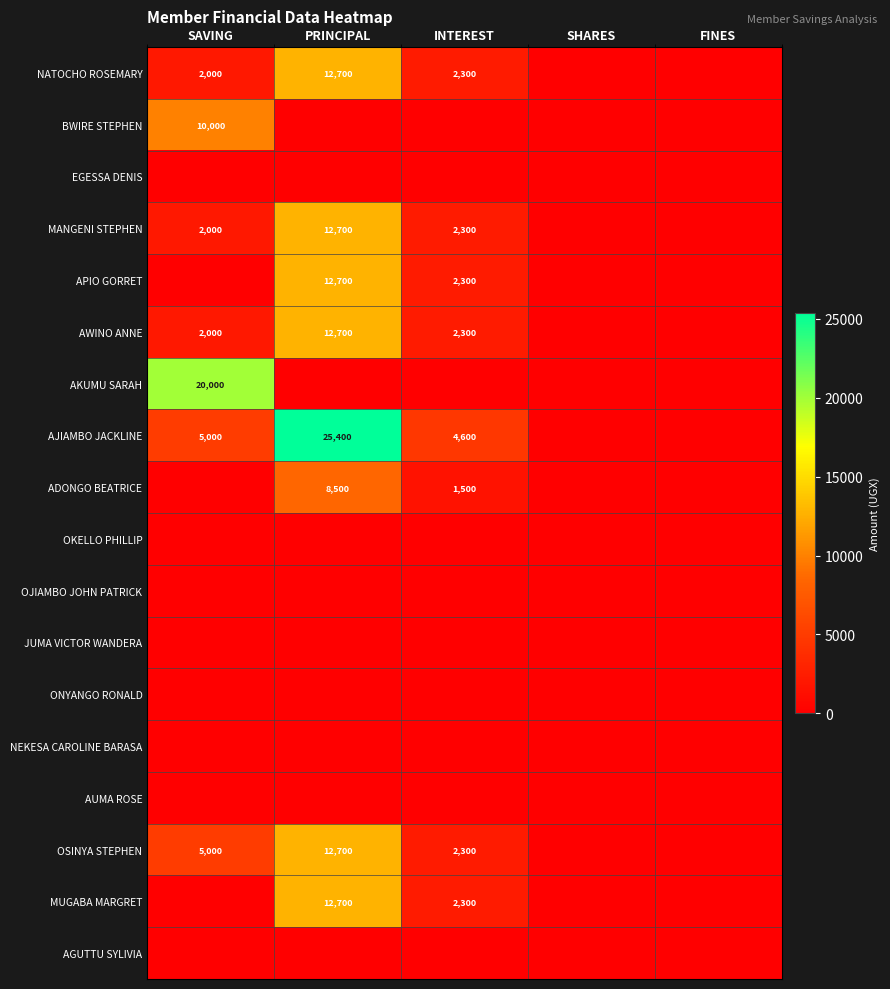

True or false: MANGENI STEPHEN has a value of 2992 at SAVING.

False